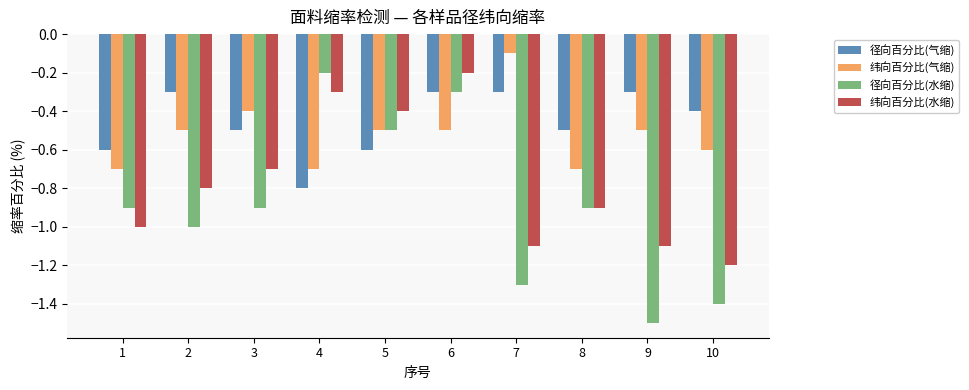

What are all the series names shown in the legend?

径向百分比(气缩), 纬向百分比(气缩), 径向百分比(水缩), 纬向百分比(水缩)